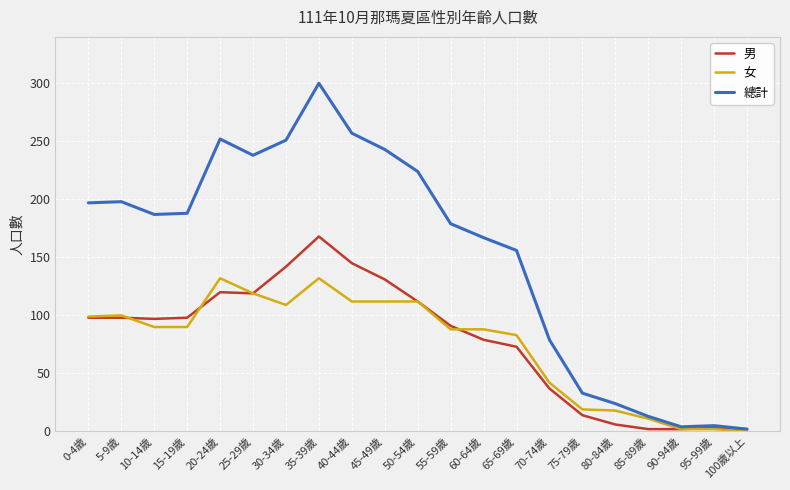

What is the difference between the highest and lowest values at 90-94歲?

2